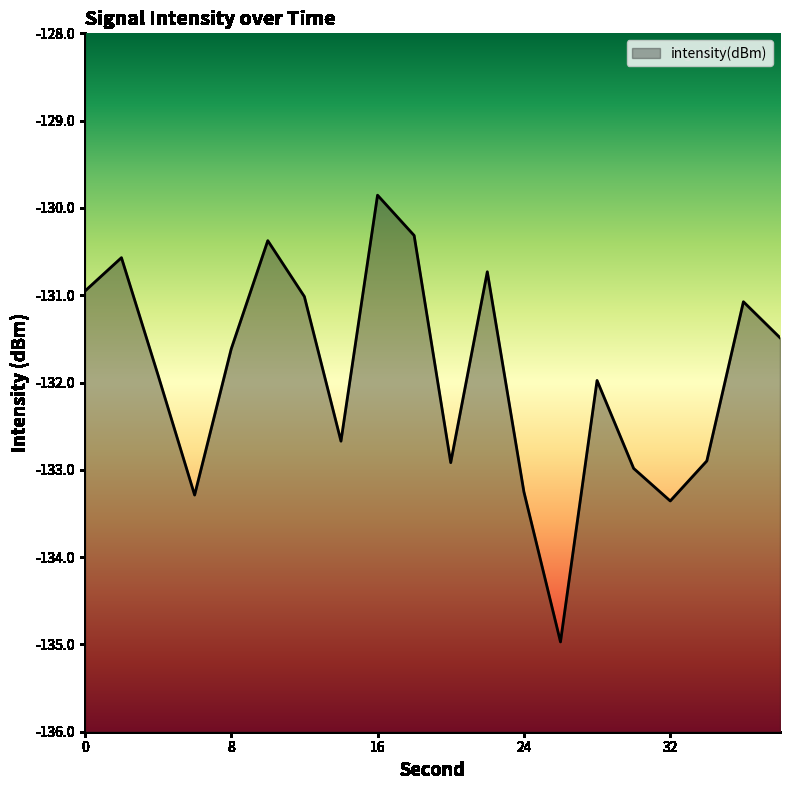

How many values exceed -131?

6